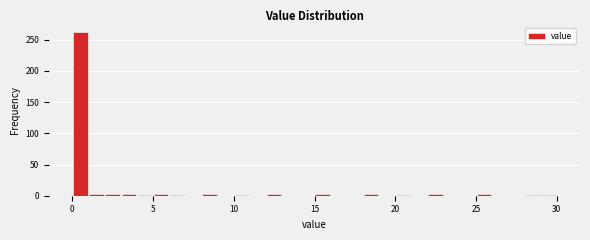

Read against the x-axis, roughly where is the centre of the tallest bar?

0.5